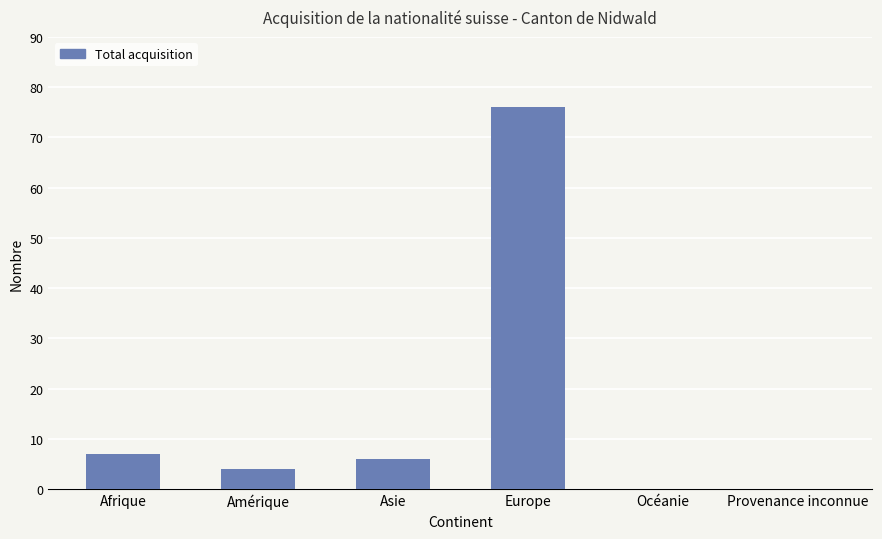

At which category does the chart reach its peak across all series?

Europe